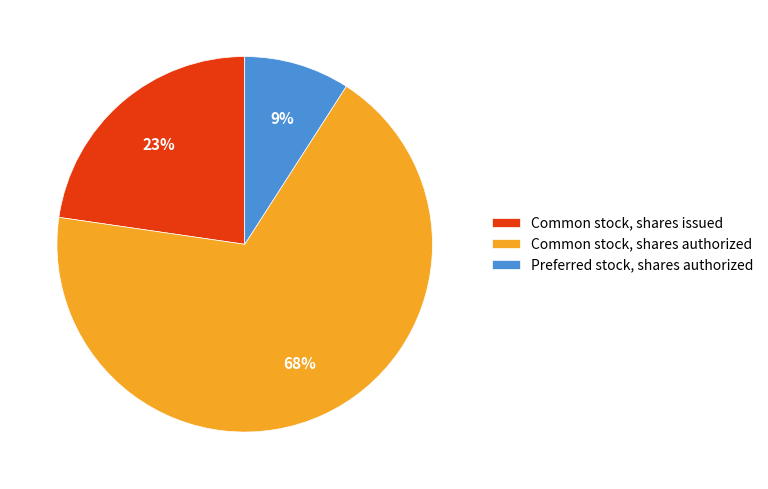

Which category has the biggest portion of the pie?

Common stock, shares authorized